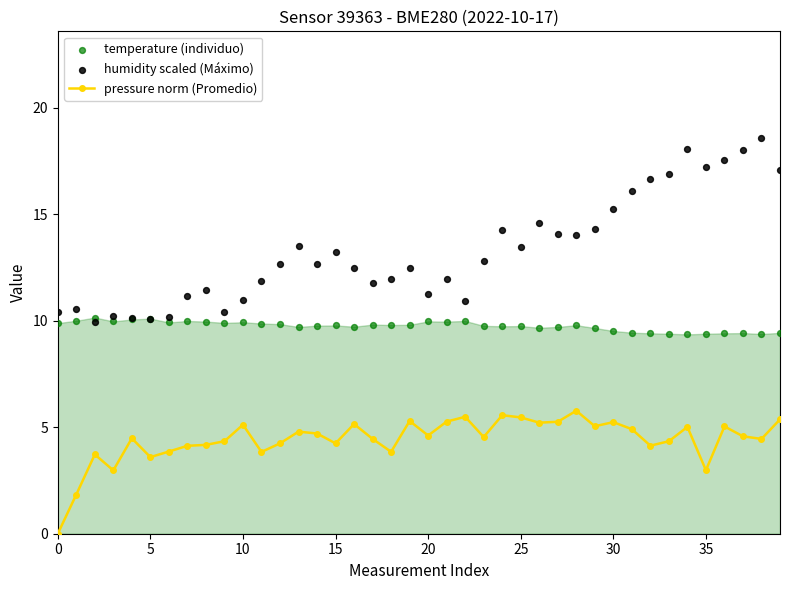

Is the value of pressure norm (Promedio) at 38 greater than the value of humidity scaled (Máximo) at 33?

No